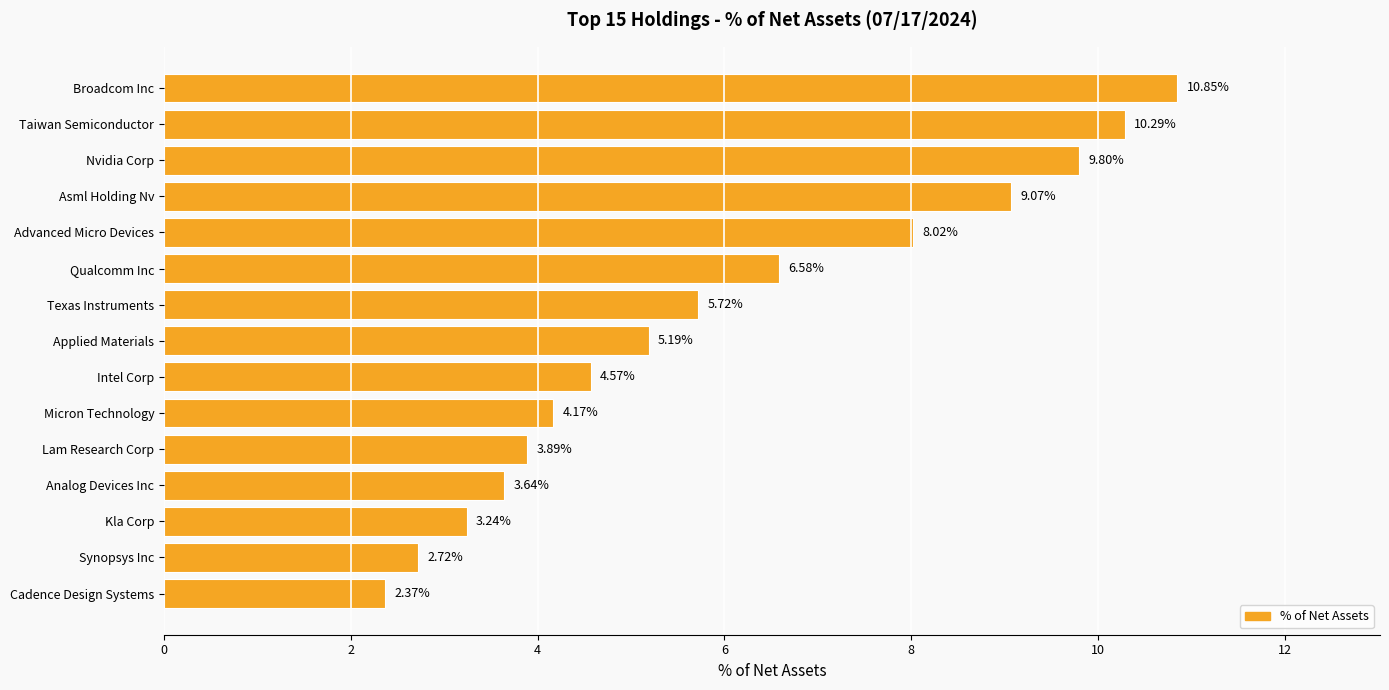

Where is the data nearest to the value 6?

Texas Instruments